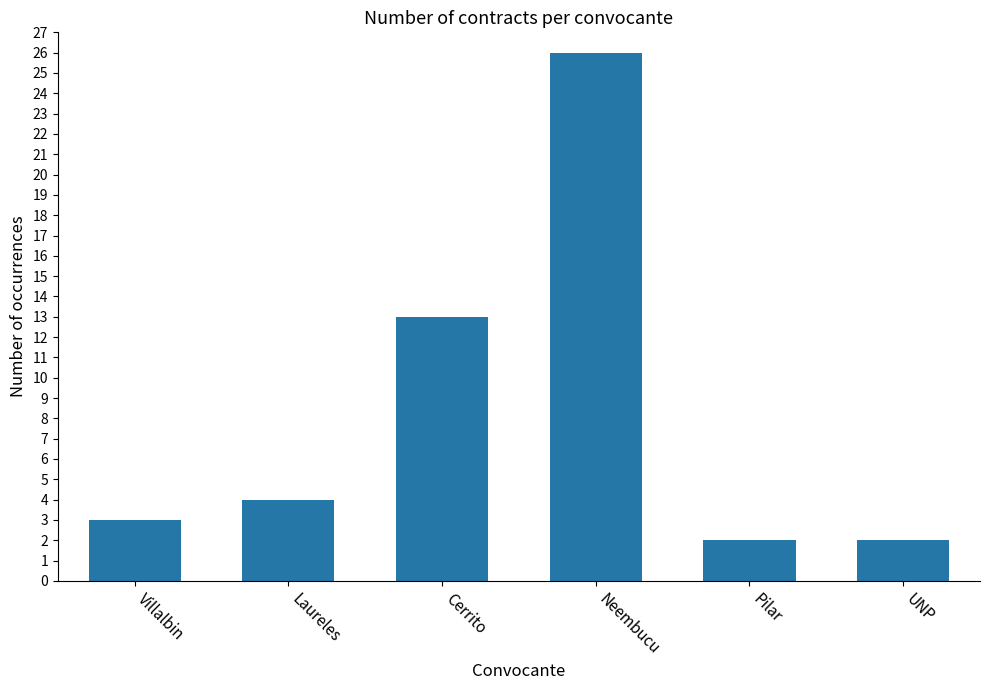

Is it true that the value at Laureles is 7?

False